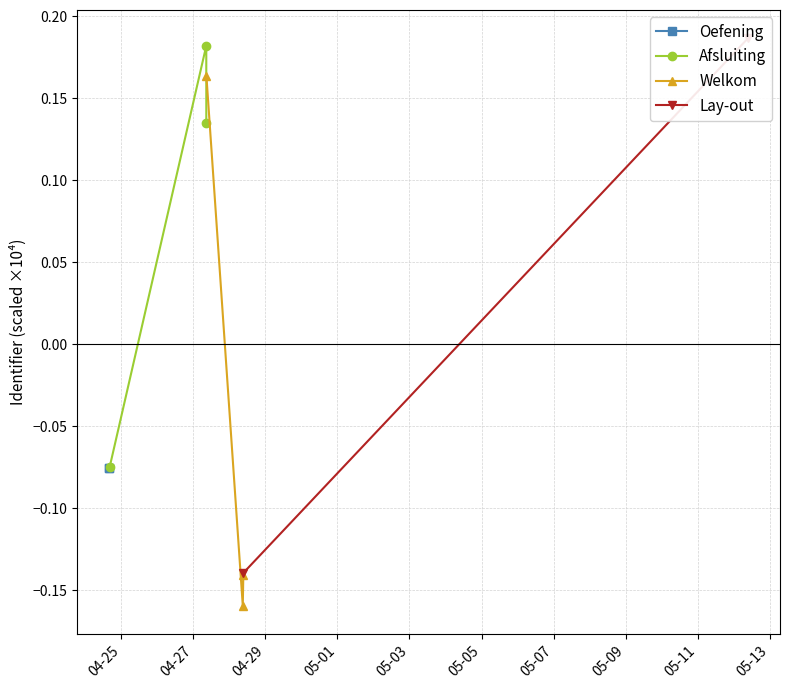

What is the difference between the Afsluiting values at 04-27 and 04-25?

0.3